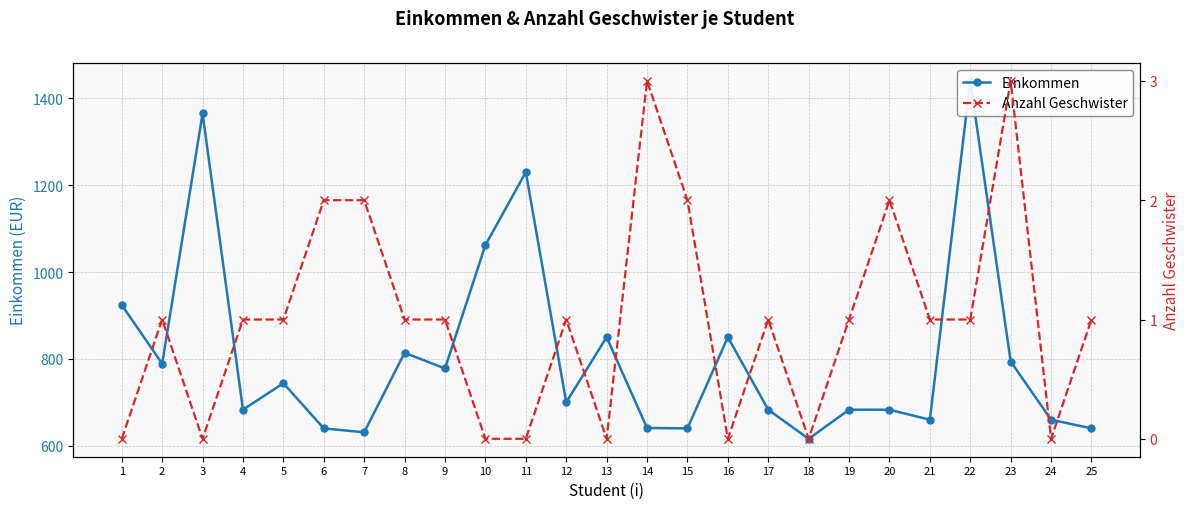

Is it true that Einkommen equals 1229 at 19?

False